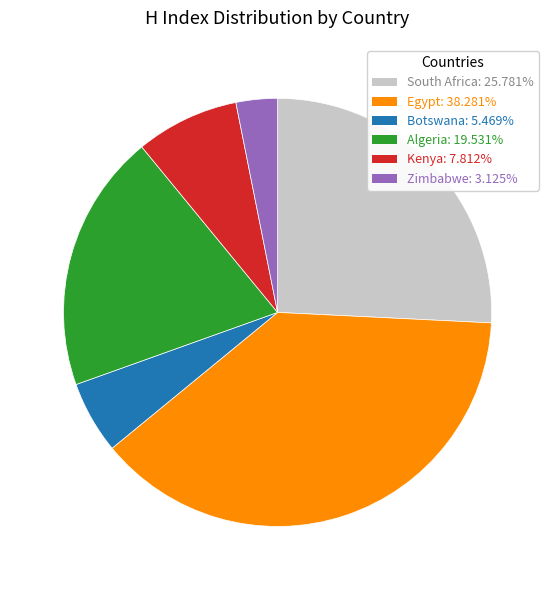

Rank the categories by value from highest to lowest.

Egypt, South Africa, Algeria, Kenya, Botswana, Zimbabwe